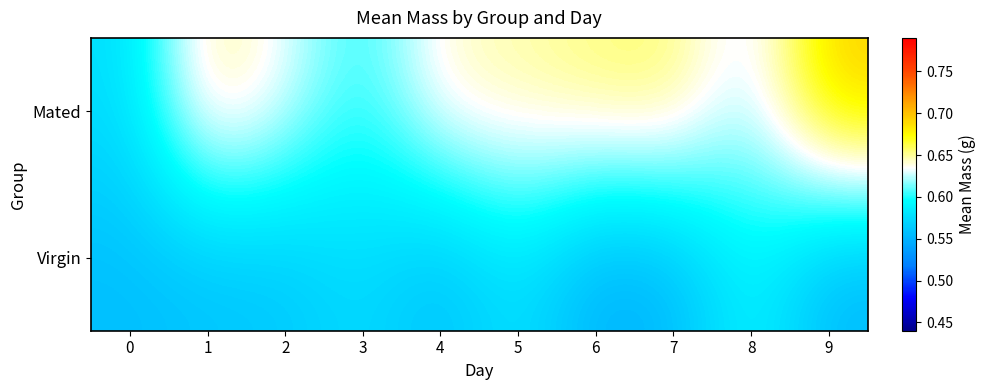

Reading left to right, list all the values displayed in this chart.

Mated: 0=0.6	1=0.7	2=0.6	3=0.6	4=0.6	5=0.6	6=0.7	7=0.7	8=0.6	9=0.7
Virgin: 0=0.6	1=0.6	2=0.6	3=0.6	4=0.6	5=0.6	6=0.5	7=0.6	8=0.6	9=0.6